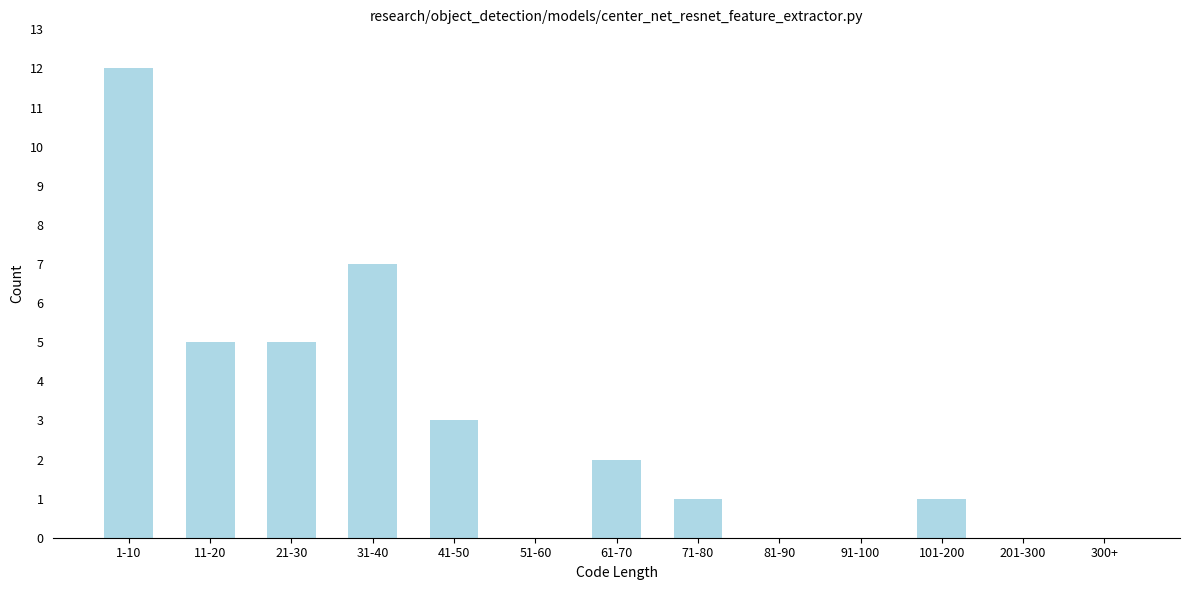

Reading left to right, list all the values displayed in this chart.

1-10=12	11-20=5	21-30=5	31-40=7	41-50=3	51-60=0	61-70=2	71-80=1	81-90=0	91-100=0	101-200=1	201-300=0	300+=0